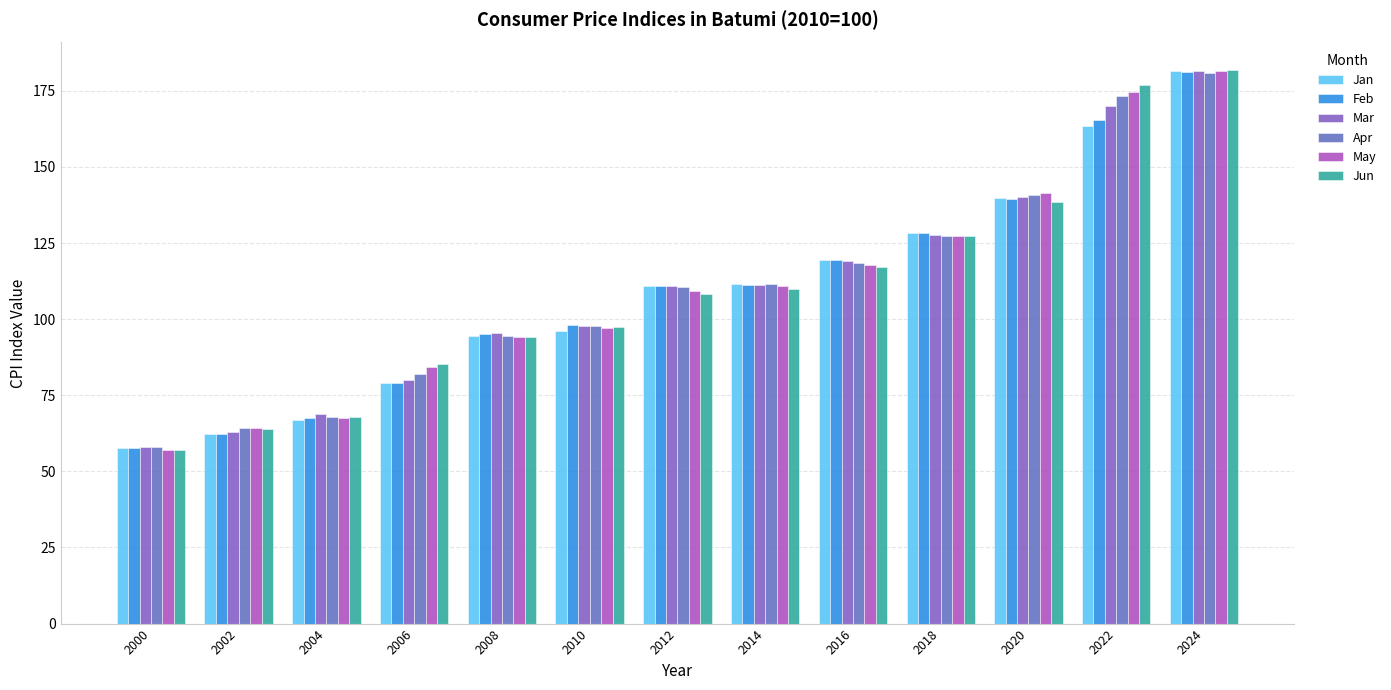

Is it true that Apr equals 97.6 at 2010?

True